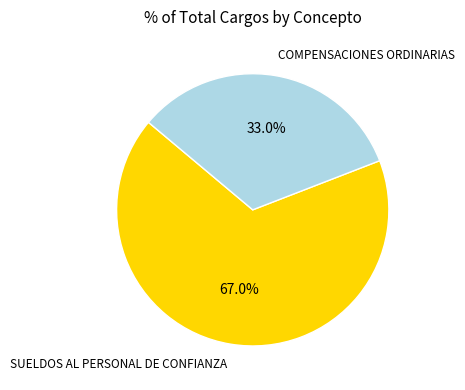

Does any single category account for the majority?

Yes